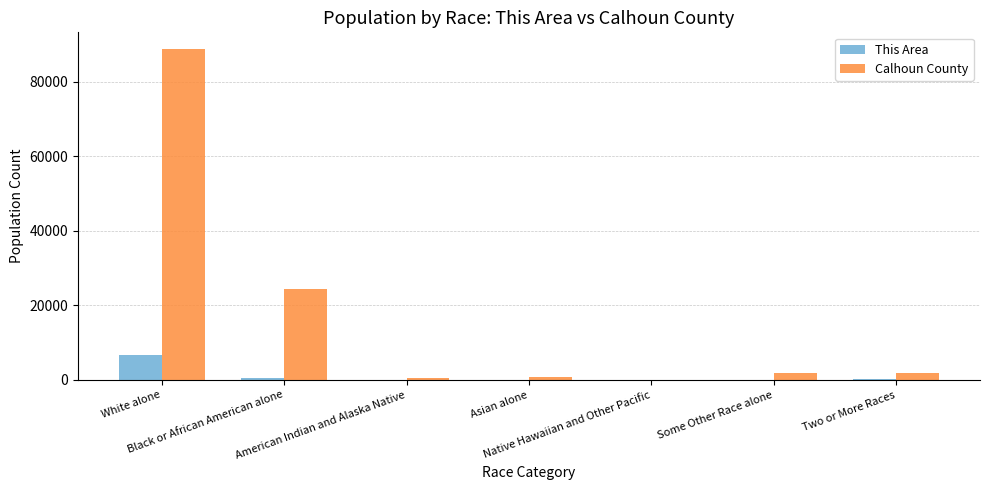

What is the sum of all Calhoun County values?

118572